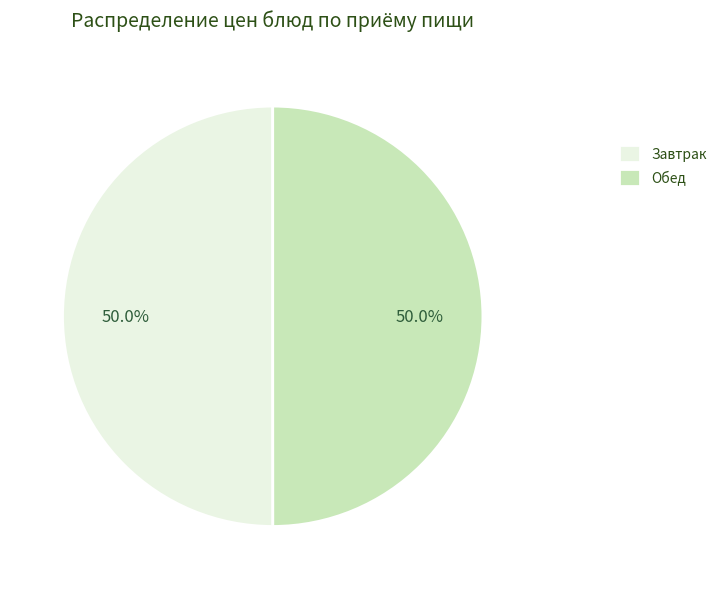

What is the ratio of the value at Обед to the value at Завтрак?

1.0